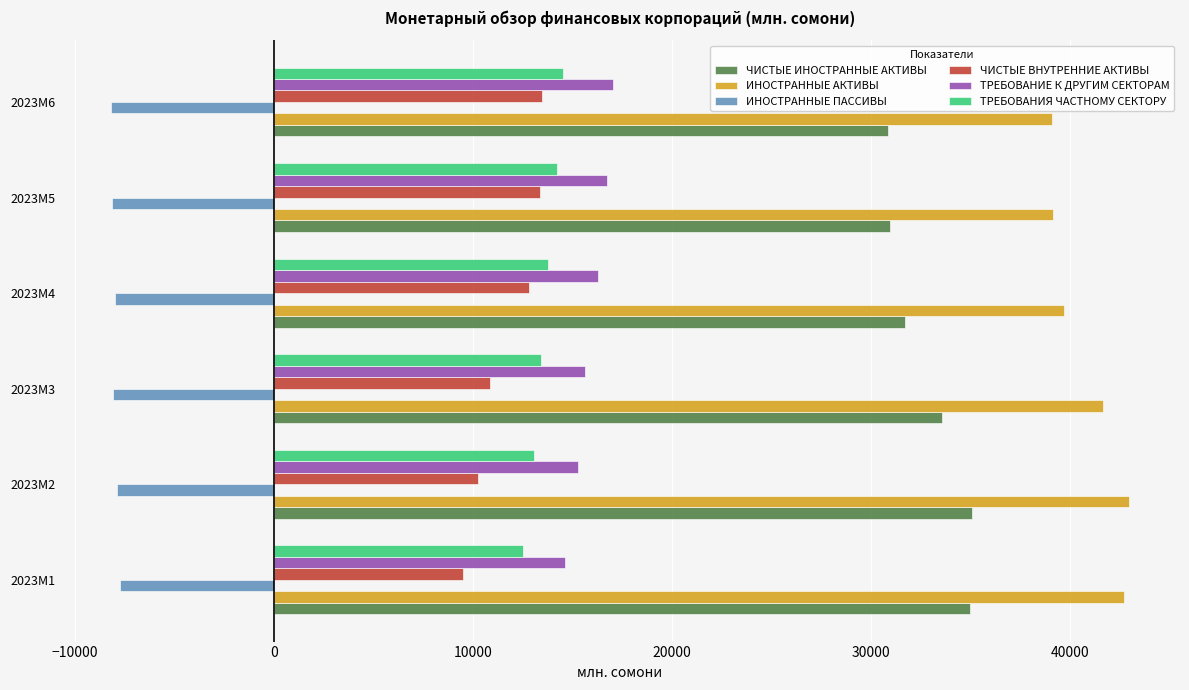

Is the value of ЧИСТЫЕ ИНОСТРАННЫЕ АКТИВЫ at 2023M4 greater than the value of ИНОСТРАННЫЕ АКТИВЫ at 2023M1?

No